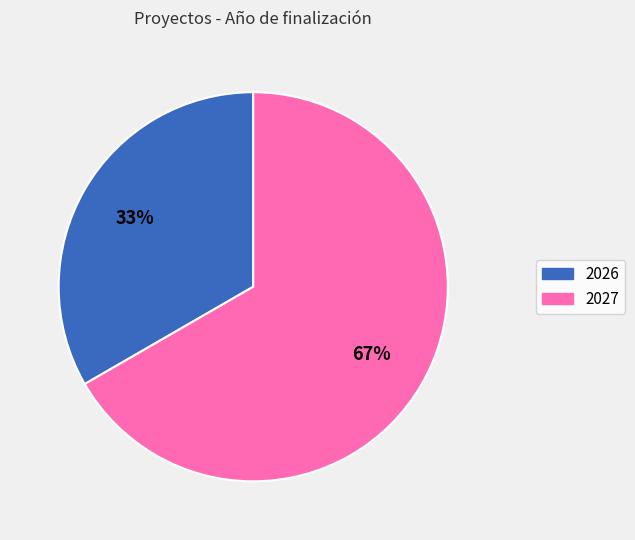

To the nearest percent, what is the average slice percentage?

50%